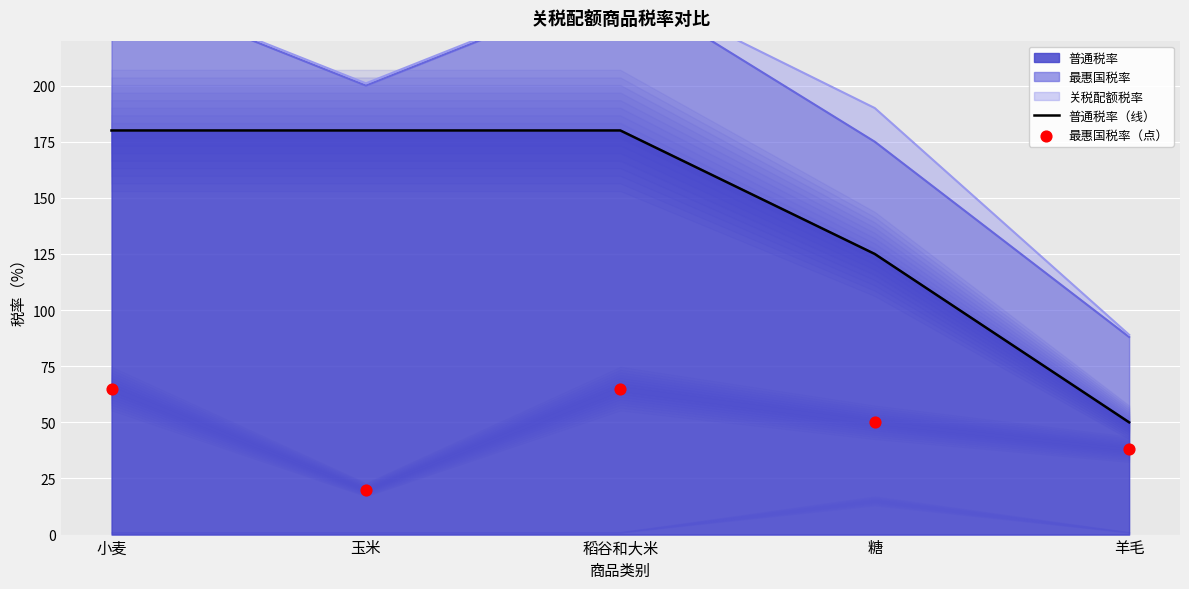

At which label is 普通税率 closest to 115?

糖